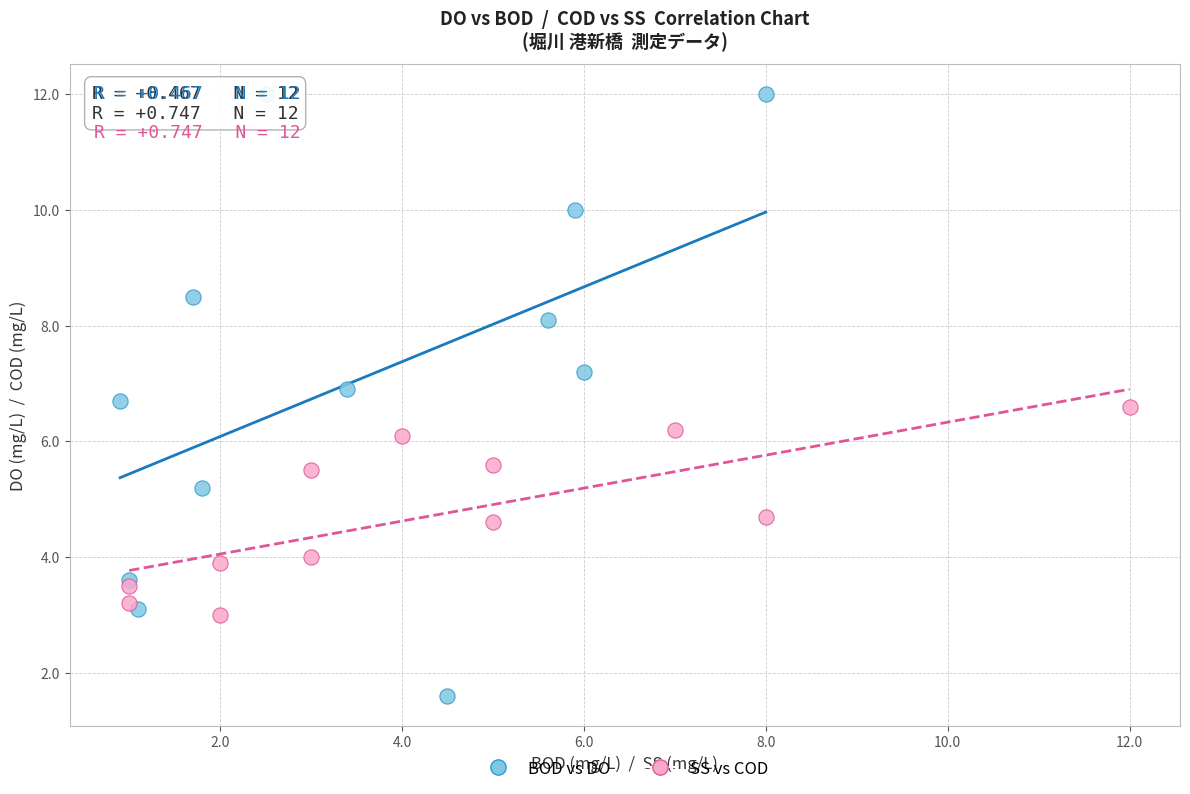

Which series contains the highest Y value?

BOD vs DO